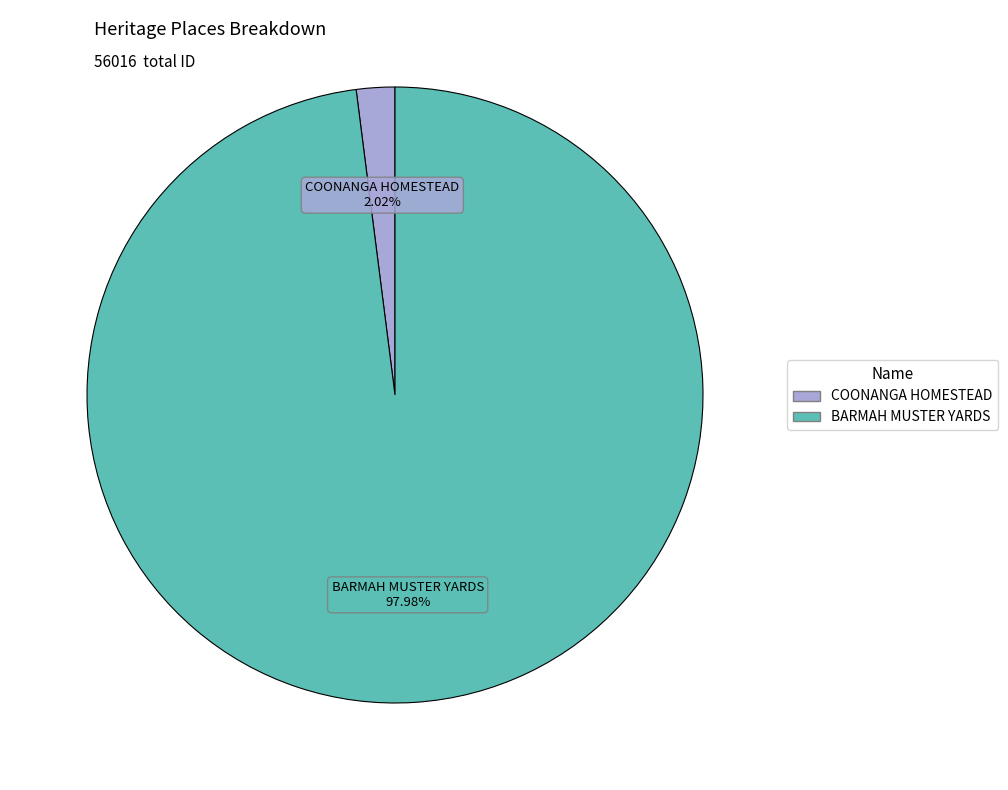

How many segments does this pie chart have?

2